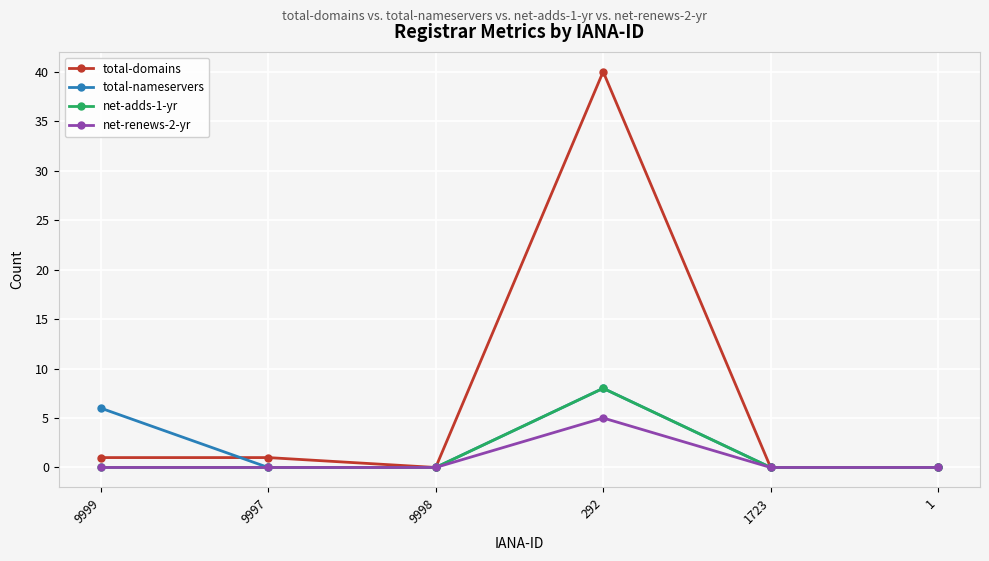

What is the total value across all series at 292?

61